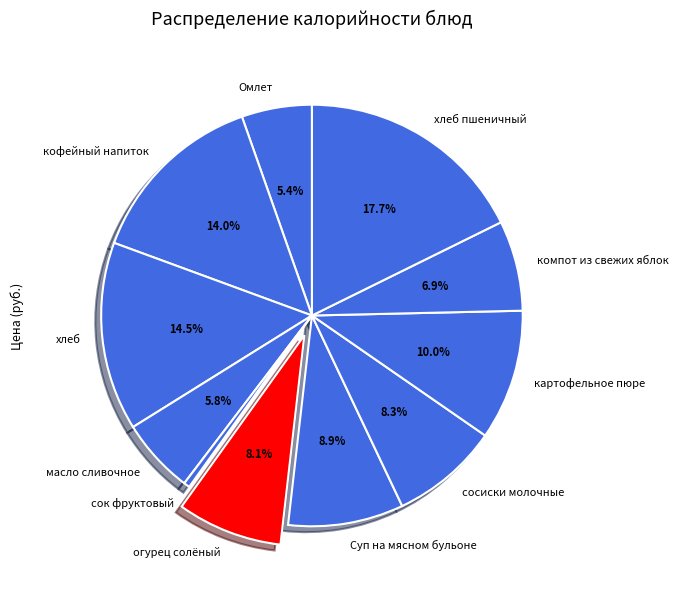

To the nearest percent, what percentage of the pie is Омлет?

5%